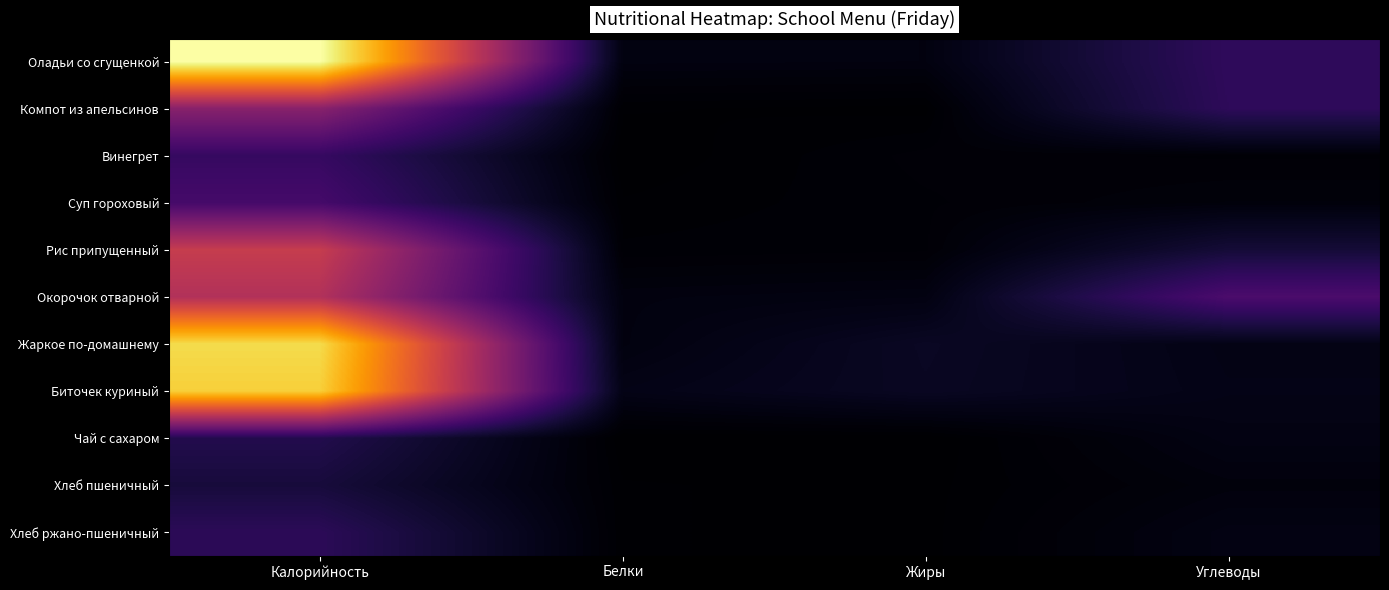

Which category has the highest value across all series?

Калорийность